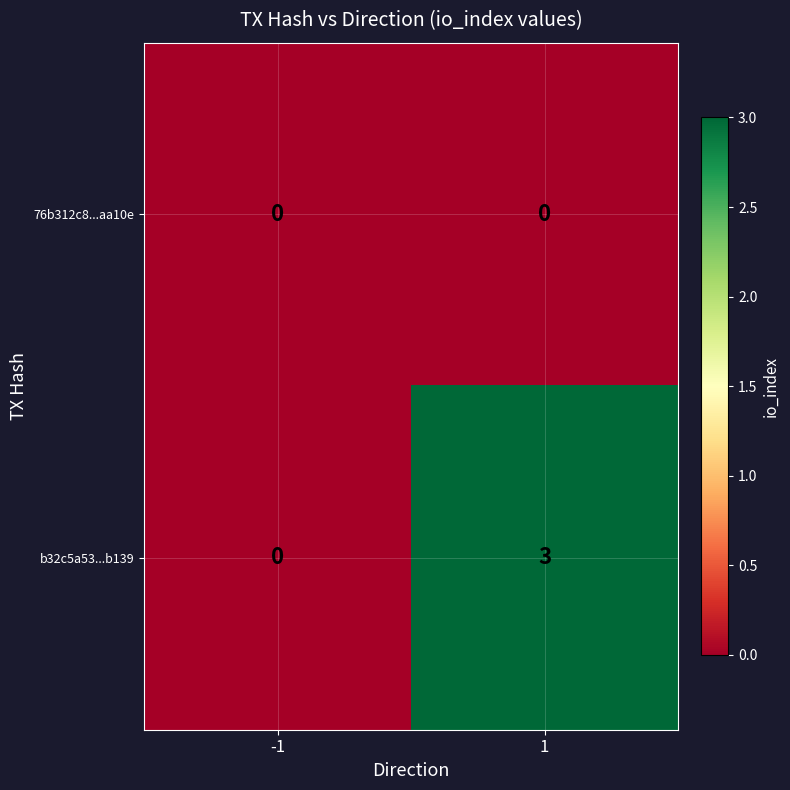

Reading right to left, list all the values displayed in this chart.

76b312c8...aa10e: 0	0
b32c5a53...b139: 3	0